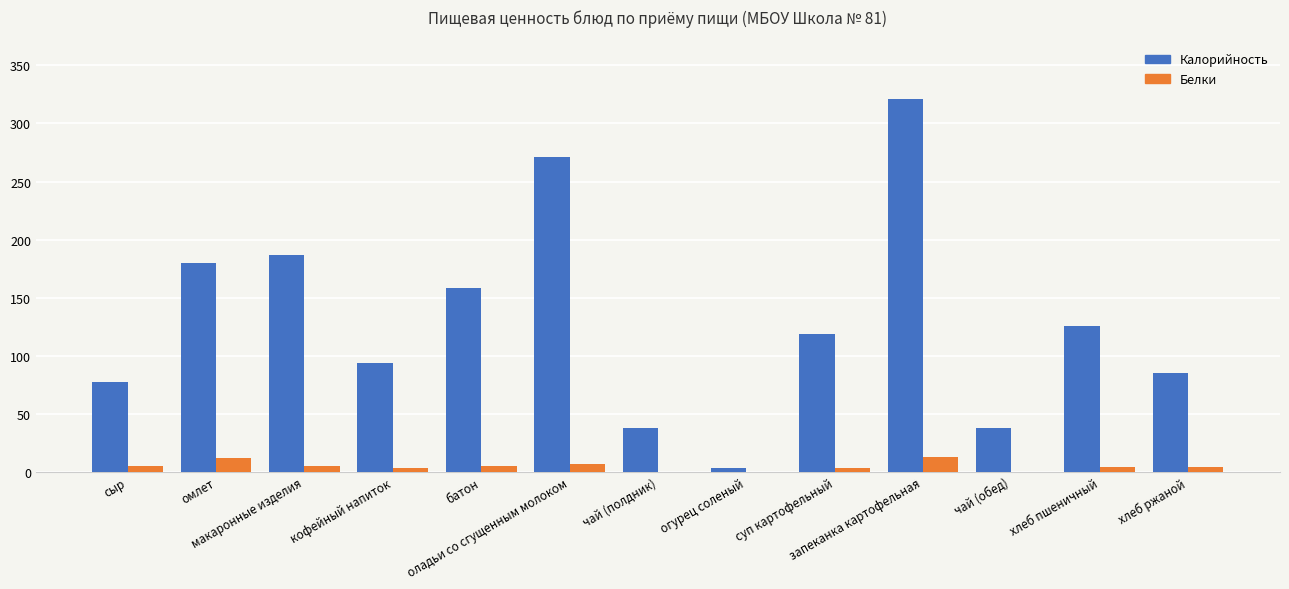

Are the bars horizontal?

No